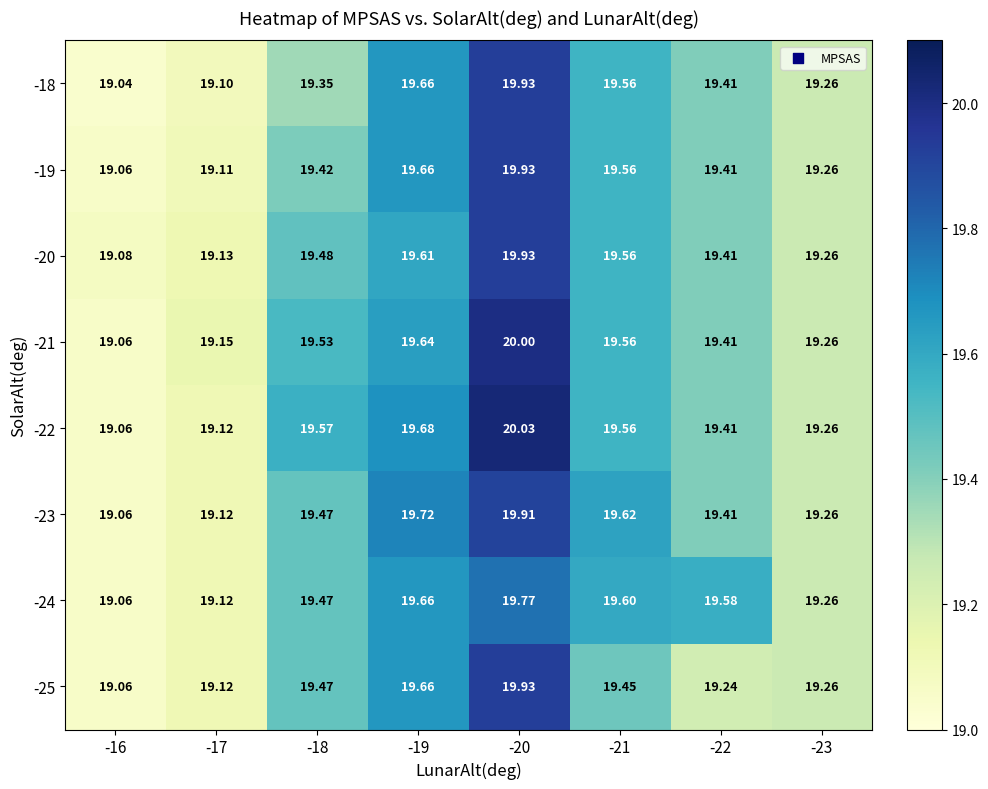

What is the smallest value displayed?

19.0